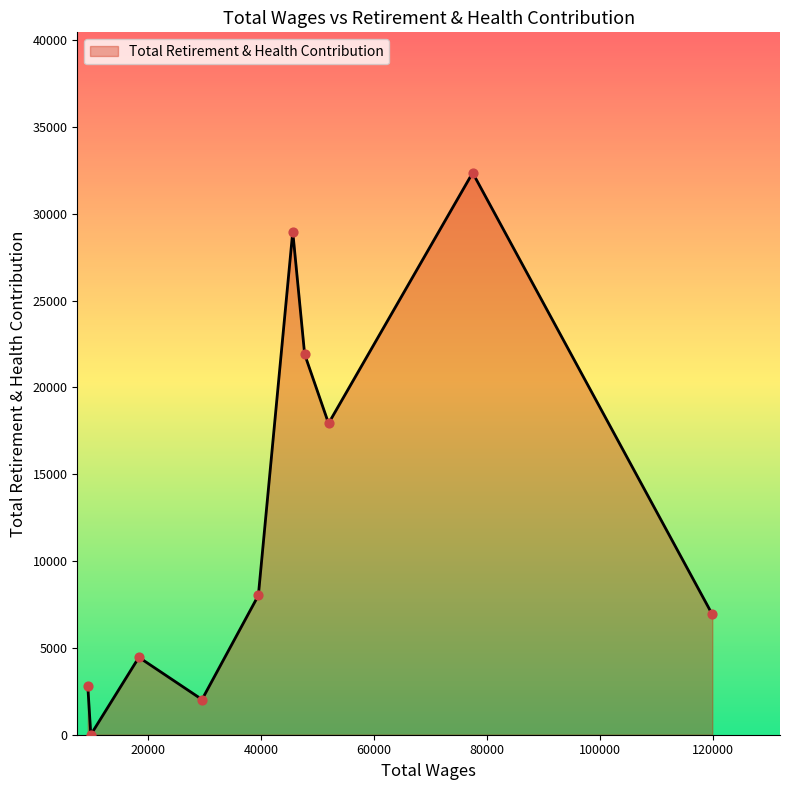

What is the maximum value shown in the chart?

32363